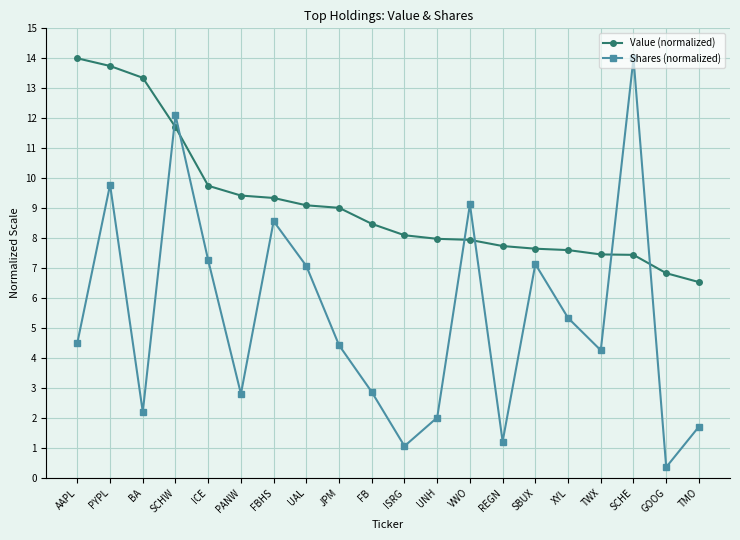

What is the sum of the Value (normalized) values at REGN and XYL?

15.3